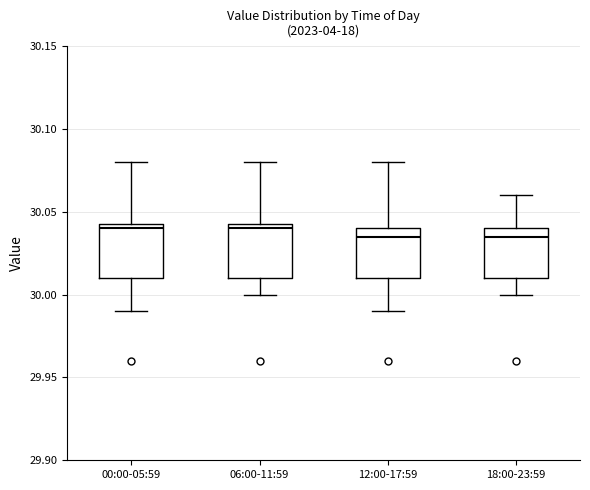

Where does the upper whisker of the box for 18:00-23:59 end on the y-axis? The values are not printed on the chart, so give them approximately, as read against the axis.

30.060